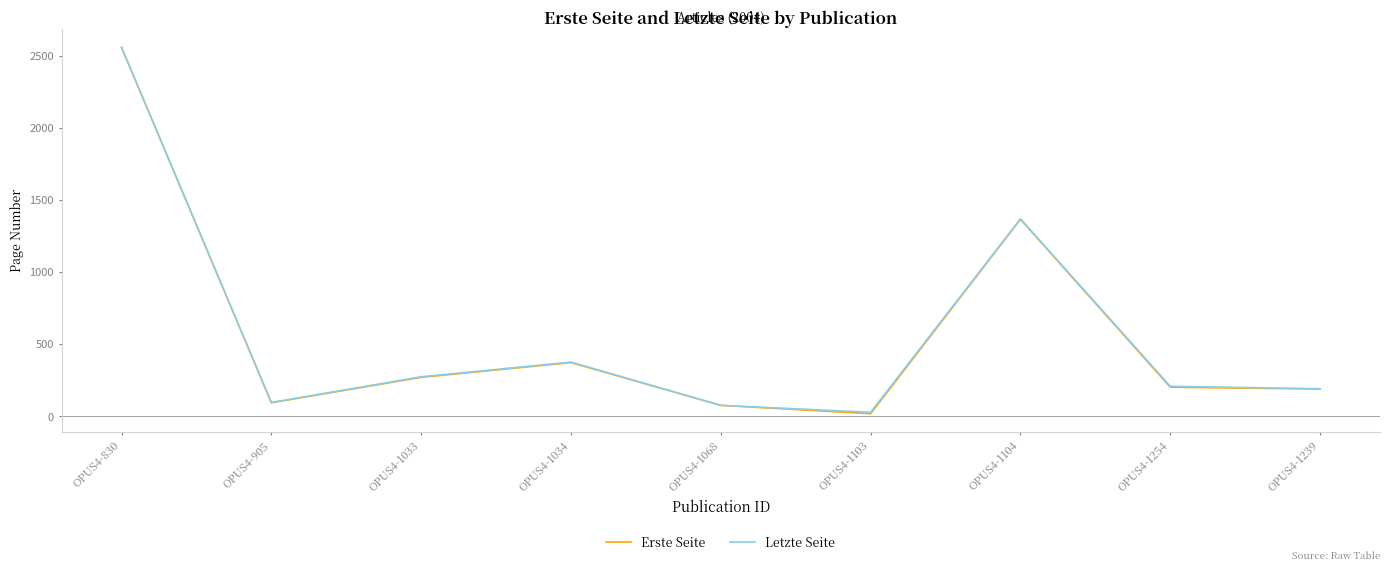

Reading left to right, list all the values displayed in this chart.

Erste Seite: 2557	95	271	373	77	19	1366	203	190
Letzte Seite: 2557	97	275	377	77	29	1369	209	192